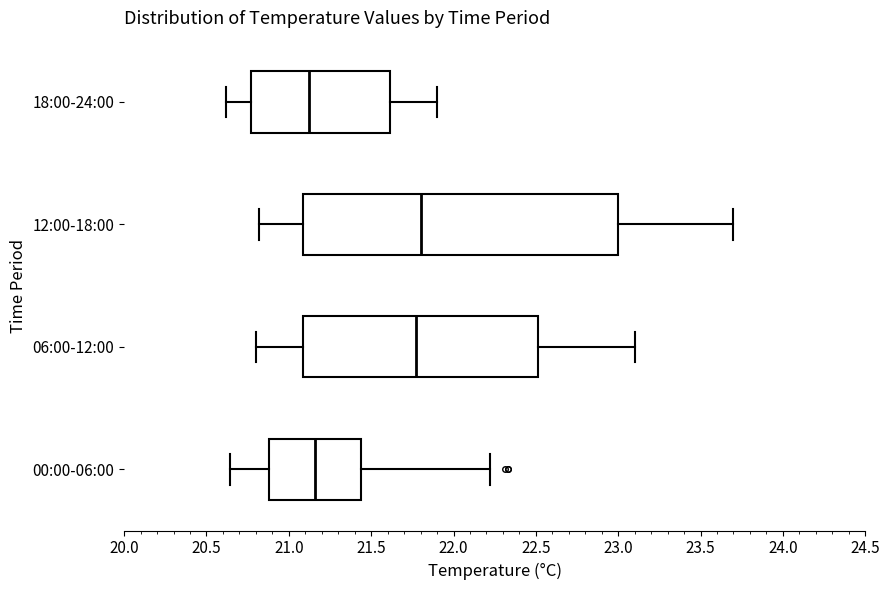

Reading bottom to top, read every box against the x-axis: the position of its median line, the range the box covers, and the ends of its whiskers. The values are not printed on the chart, so give them approximately, as read against the axis.

00:00-06:00: median 21.15, box 20.90 to 21.45, whiskers 20.65 to 22.20
06:00-12:00: median 21.80, box 21.10 to 22.50, whiskers 20.80 to 23.10
12:00-18:00: median 21.80, box 21.10 to 23.00, whiskers 20.80 to 23.70
18:00-24:00: median 21.15, box 20.75 to 21.60, whiskers 20.60 to 21.90